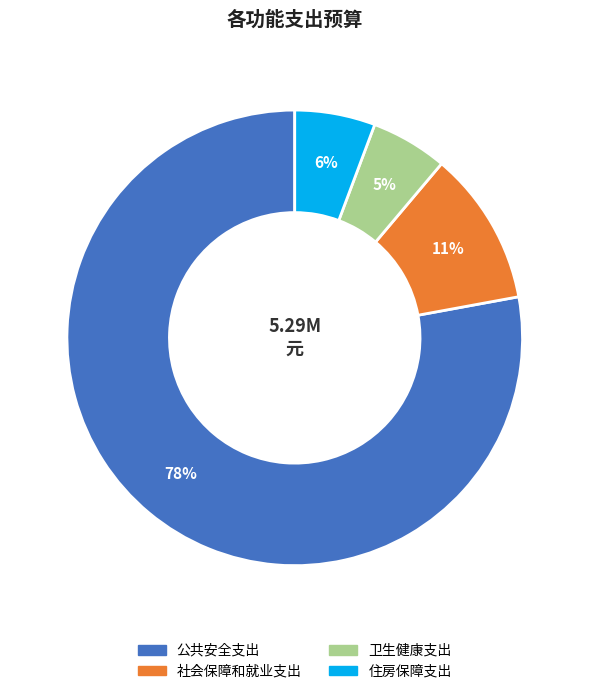

Combined, do 卫生健康支出 and 公共安全支出 account for over 50%?

Yes